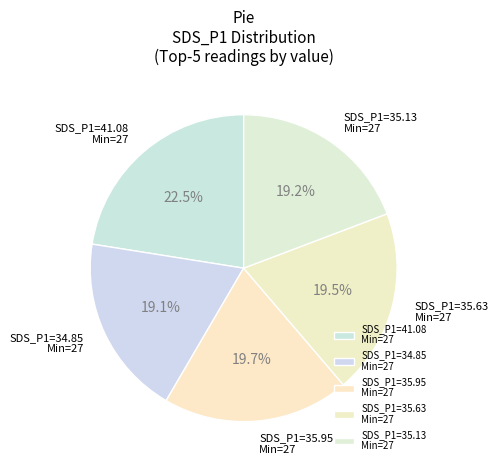

What is the ratio of the value at SDS_P1=35.95 Min=27 to the value at SDS_P1=35.13 Min=27?

1.0